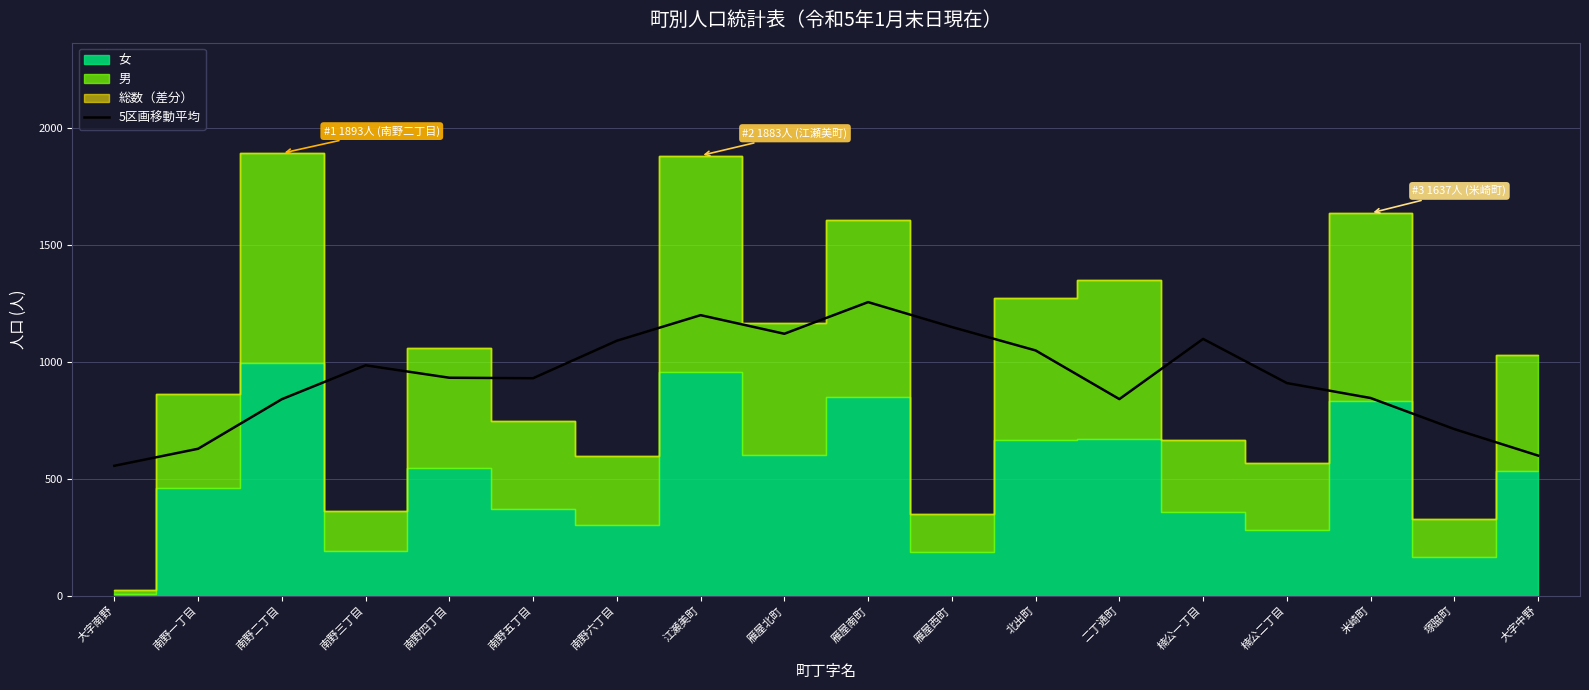

What position from the left is 南野四丁目?

5